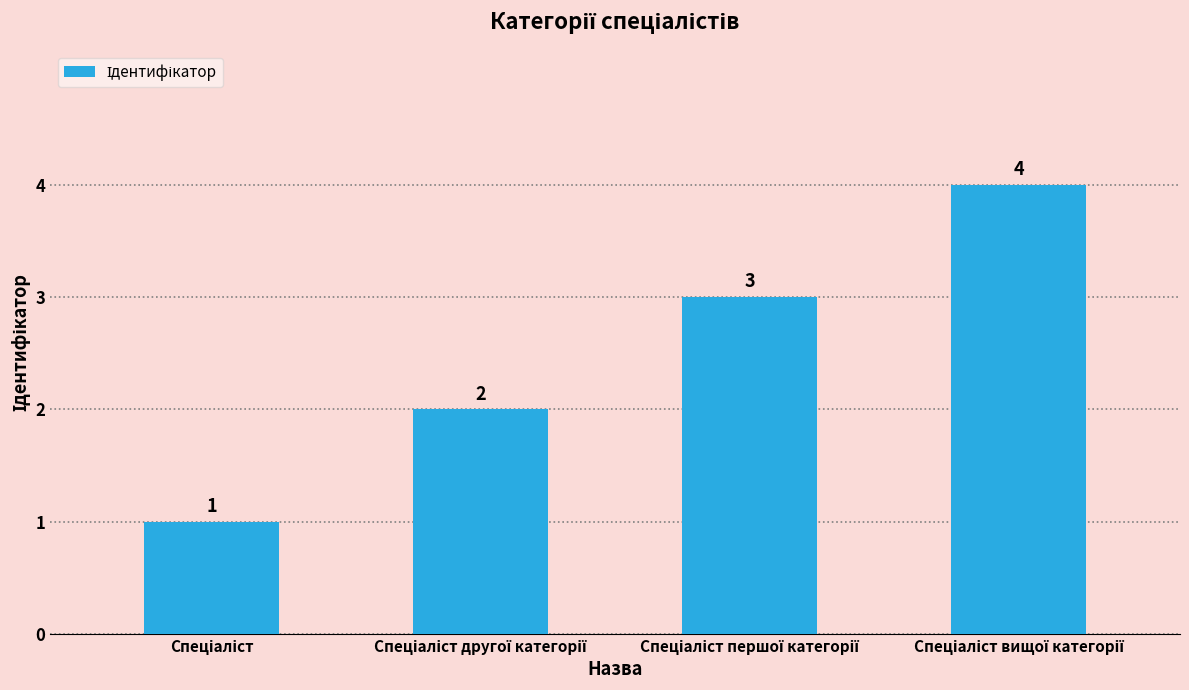

What is the maximum value shown in the chart?

4